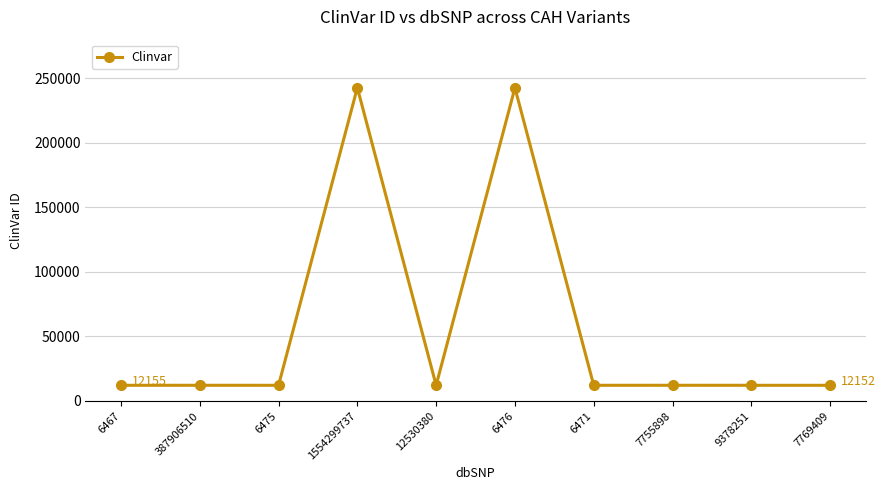

What is the average value?

58272